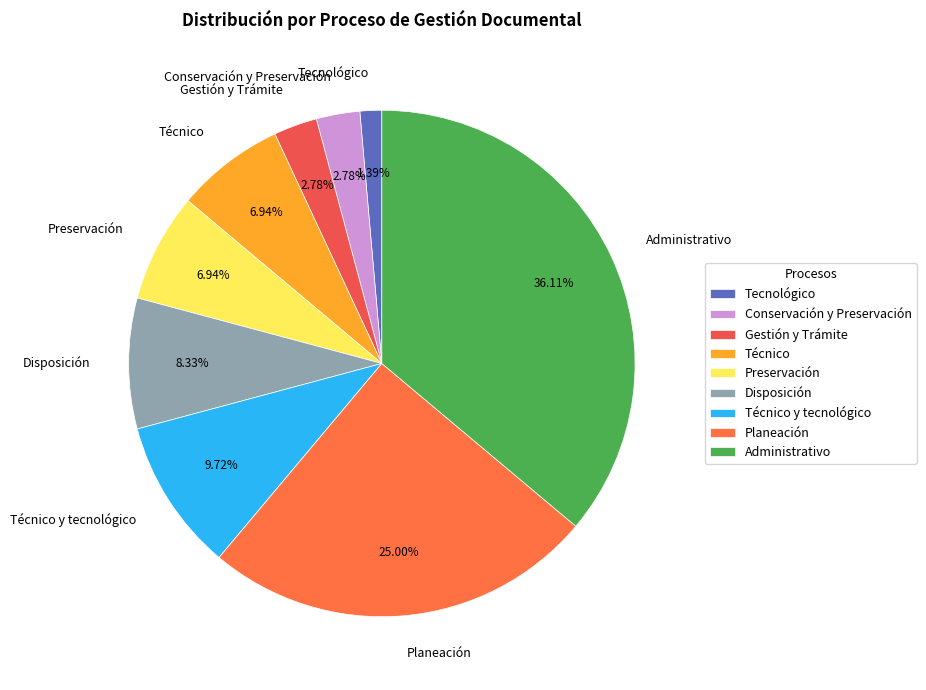

Which category has the smallest portion of the pie?

Tecnológico